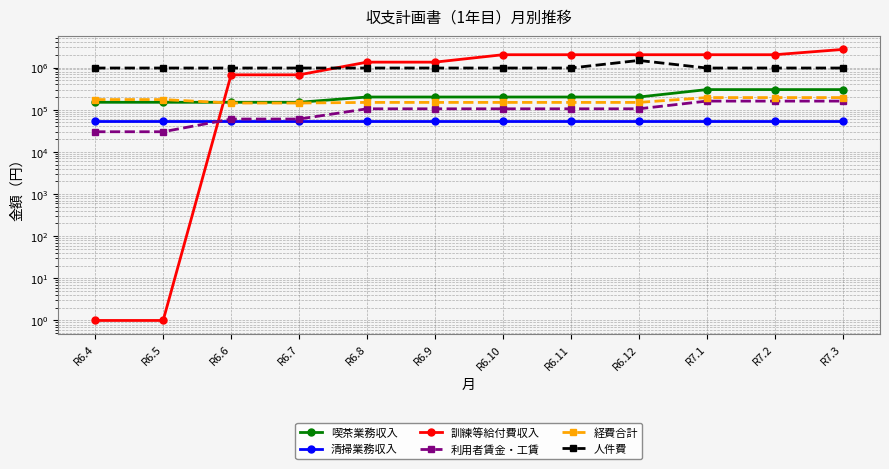

What is the label of the 8th point from the left?

R6.11